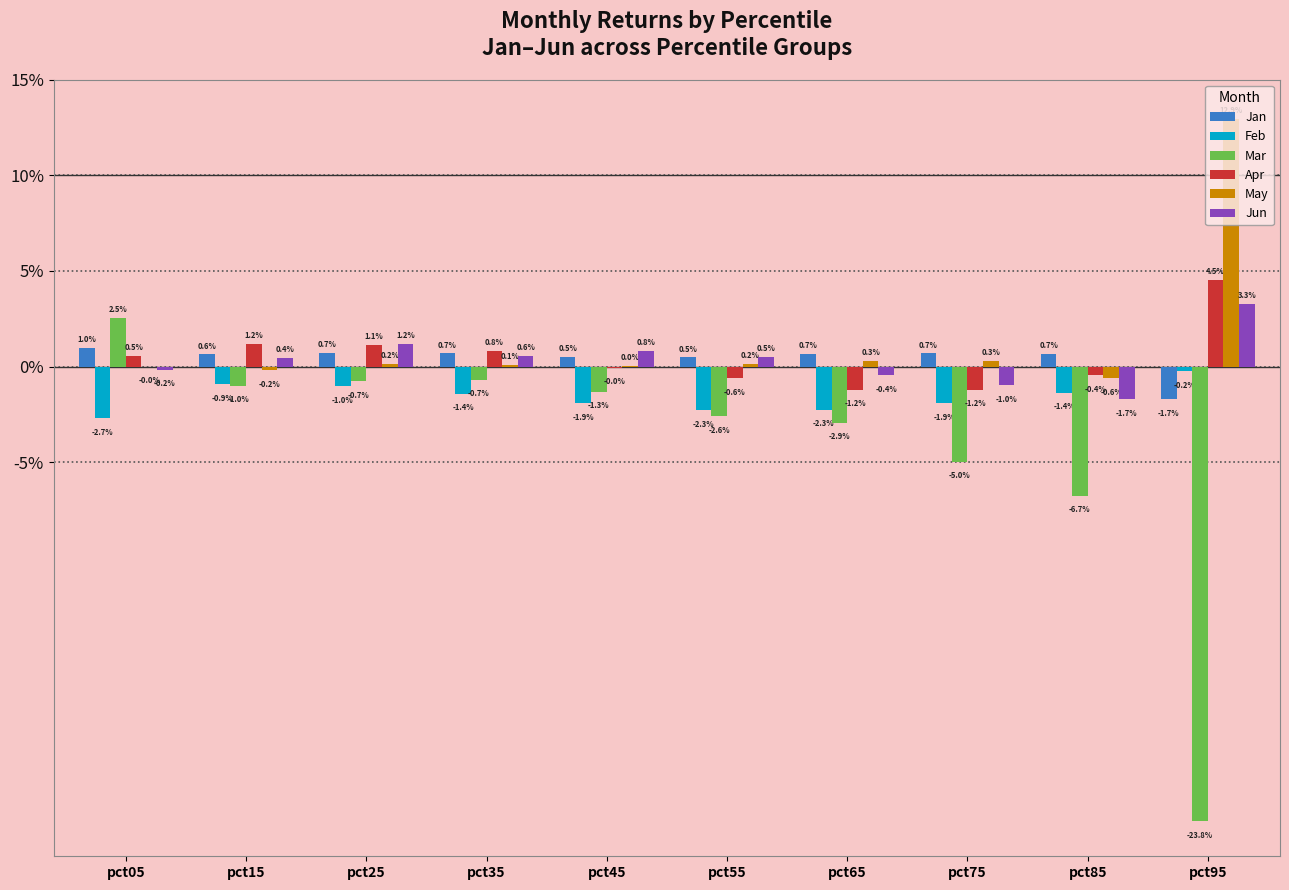

Reading left to right, transcribe all the data shown in this chart.

Jan: 0.0	0.0	0.0	0.0	0.0	0.0	0.0	0.0	0.0	-0.0
Feb: -0.0	-0.0	-0.0	-0.0	-0.0	-0.0	-0.0	-0.0	-0.0	-0.0
Mar: 0.0	-0.0	-0.0	-0.0	-0.0	-0.0	-0.0	-0.0	-0.1	-0.2
Apr: 0.0	0.0	0.0	0.0	-0.0	-0.0	-0.0	-0.0	-0.0	0.0
May: -0.0	-0.0	0.0	0.0	0.0	0.0	0.0	0.0	-0.0	0.1
Jun: -0.0	0.0	0.0	0.0	0.0	0.0	-0.0	-0.0	-0.0	0.0